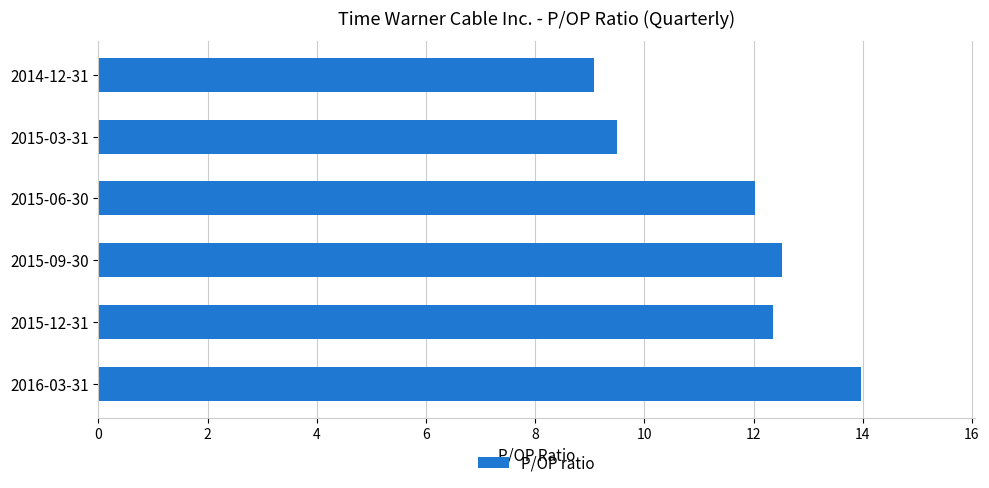

What is the difference between the maximum and second lowest values?

4.5